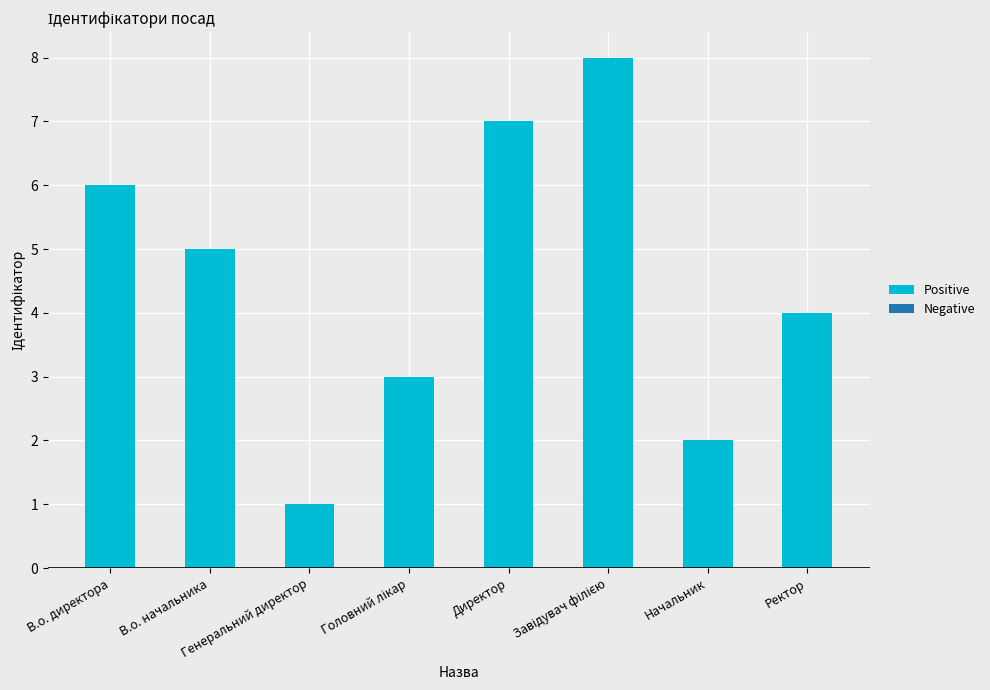

Is it true that the value at Директор is 2?

False